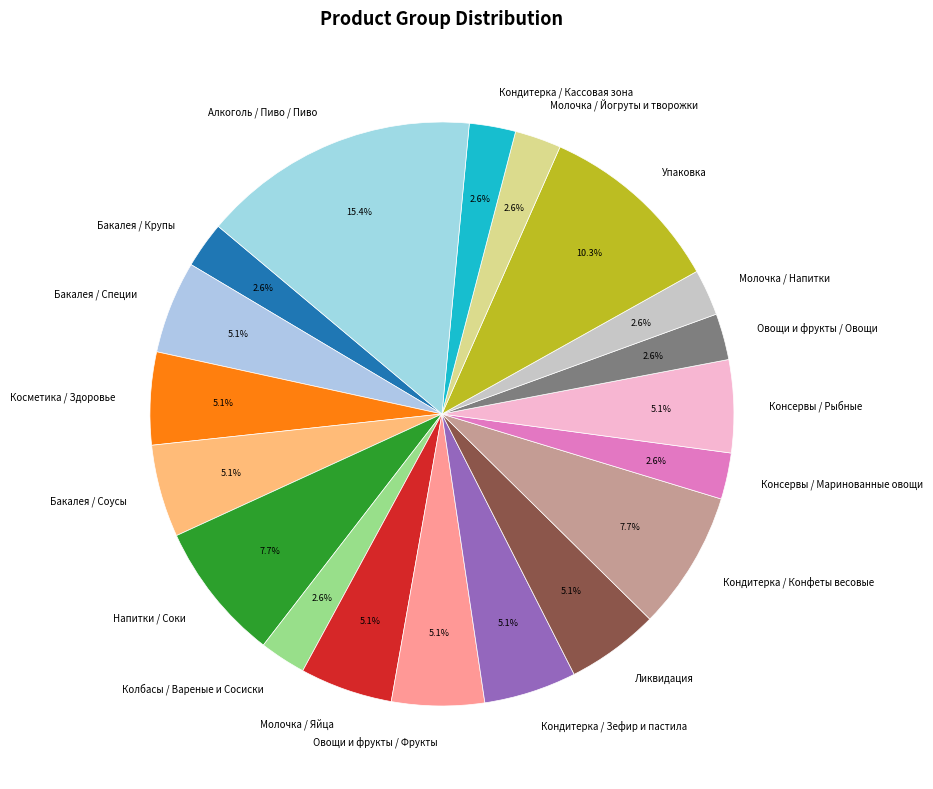

What is the ratio of the value at Овощи и фрукты / Фрукты to the value at Консервы / Рыбные?

1.0